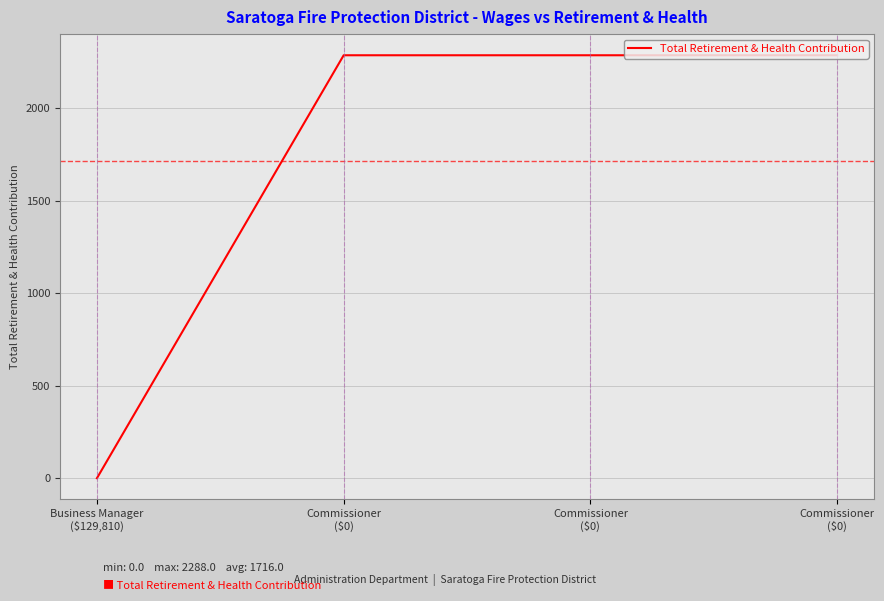

How many values are above zero?

3